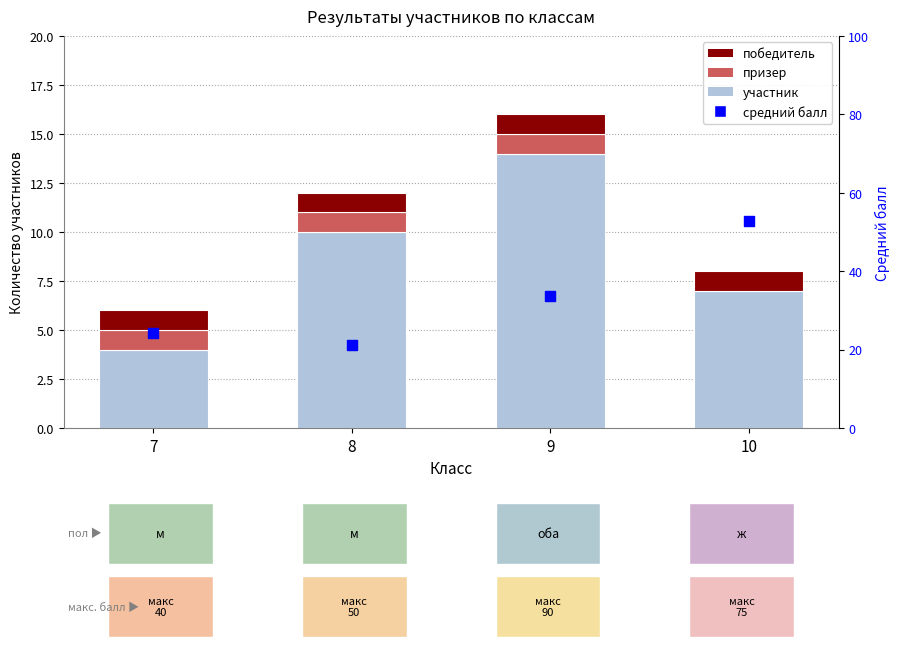

At which category is the sum across all series the highest?

10